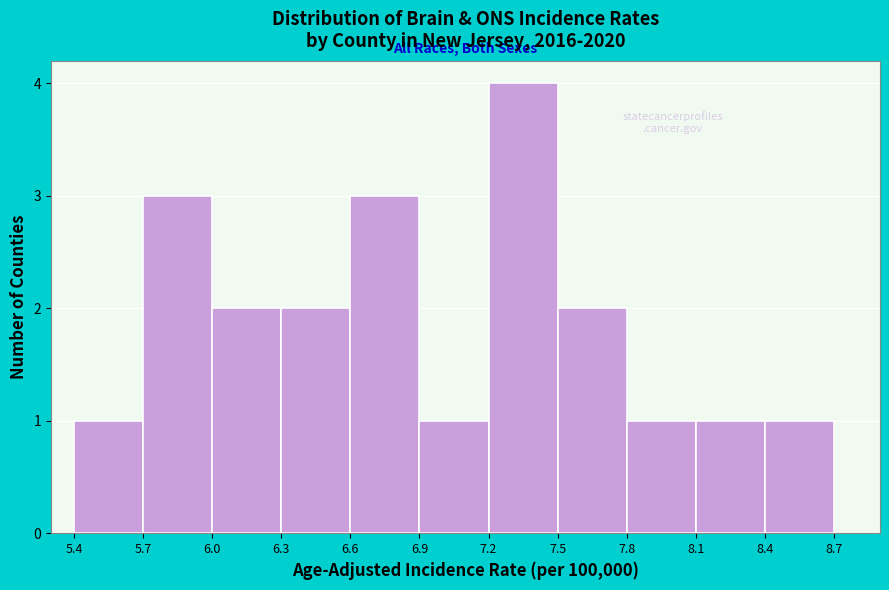

Reading left to right, list every bar in this chart as the range it spans on the x-axis followed by its height. The values are not printed on the chart, so give them approximately, as read against the axis.

5.4 to 5.7: 1
5.7 to 6.0: 3
6.0 to 6.3: 2
6.3 to 6.6: 2
6.6 to 6.9: 3
6.9 to 7.2: 1
7.2 to 7.5: 4
7.5 to 7.8: 2
7.8 to 8.1: 1
8.1 to 8.4: 1
8.4 to 8.7: 1